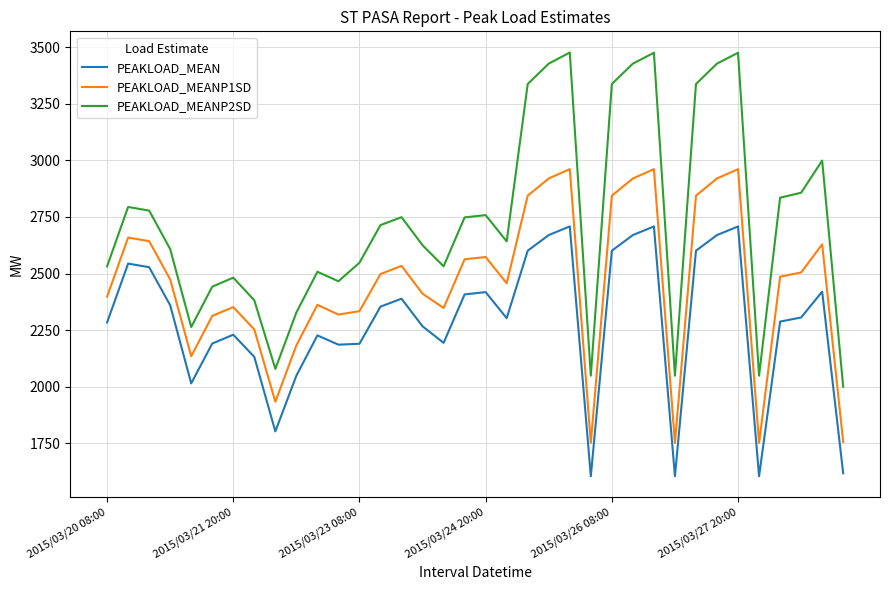

True or false: PEAKLOAD_MEAN has more than 1 interior local peaks.

True